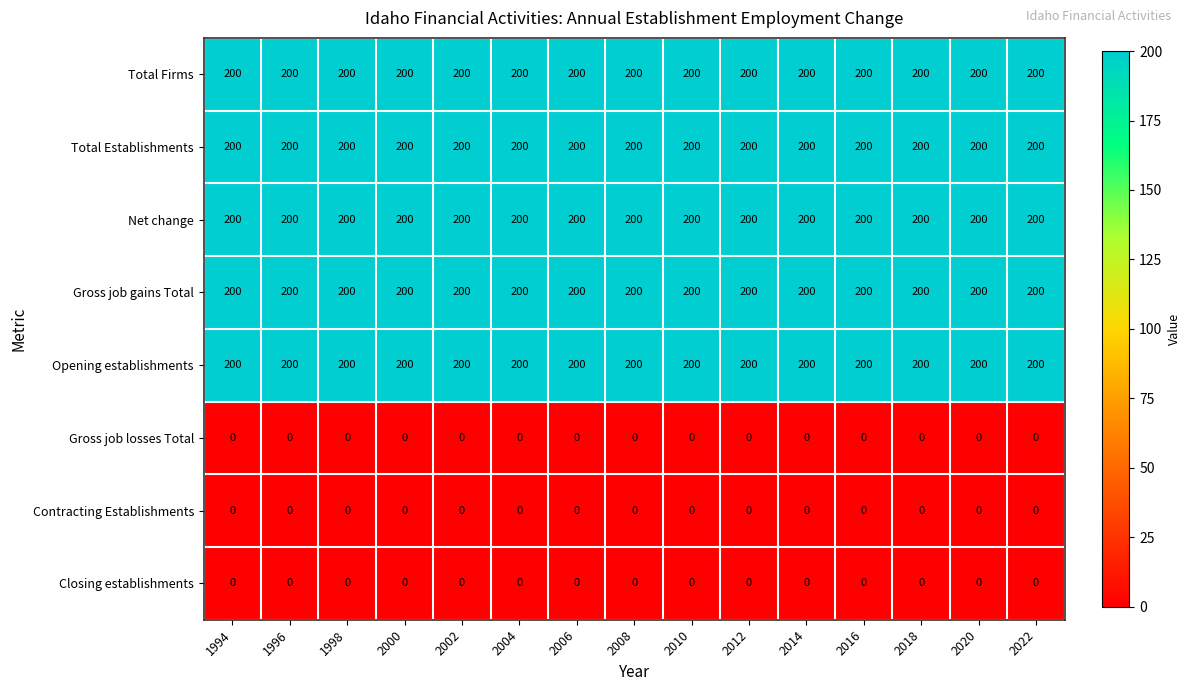

What is the greatest value displayed?

200